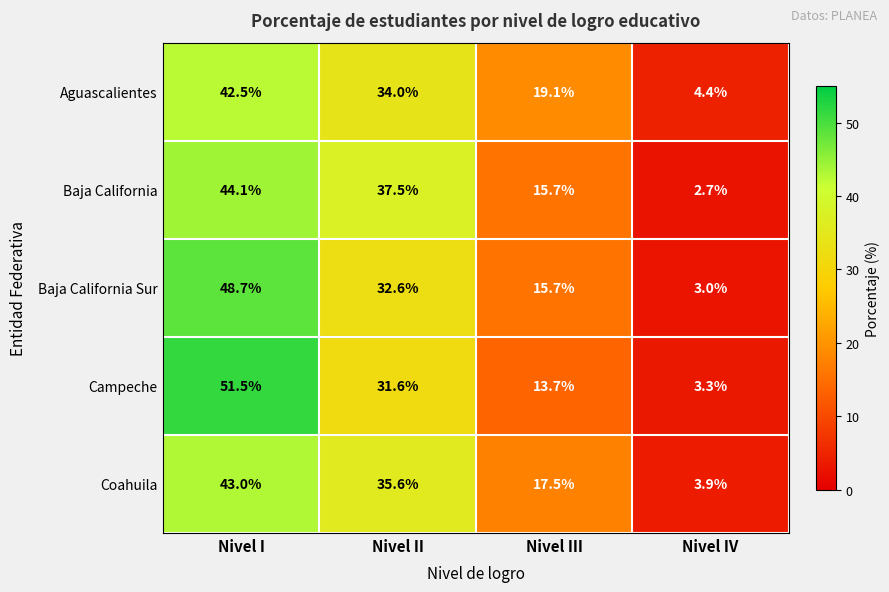

What is the difference between the highest and lowest values at Nivel II?

5.9